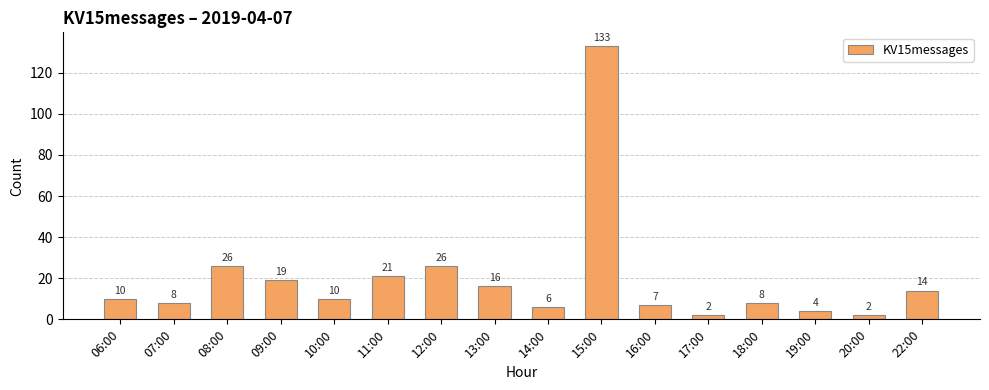

What is the sum of the values at 10:00 and 06:00?

20